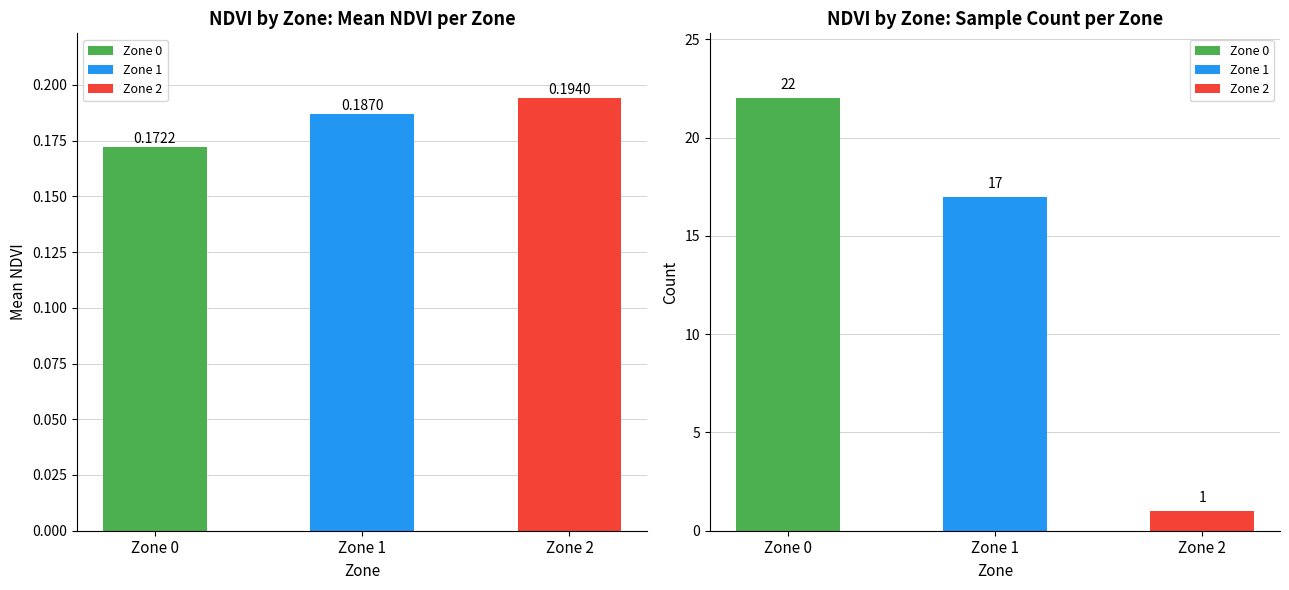

Where is the data nearest to the value 11?

Zone 1